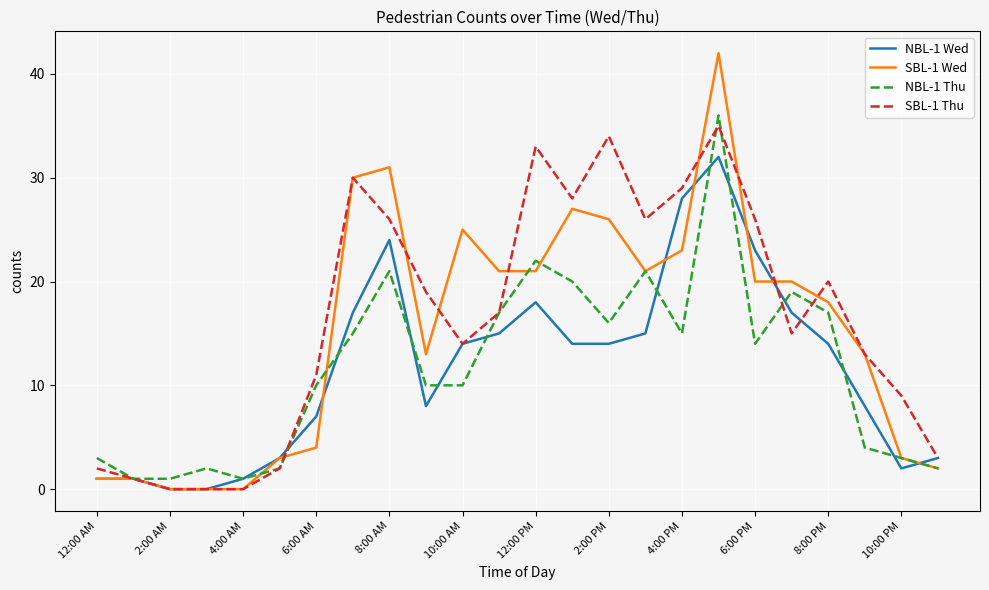

Which series has the largest total across all categories?

SBL-1 Thu